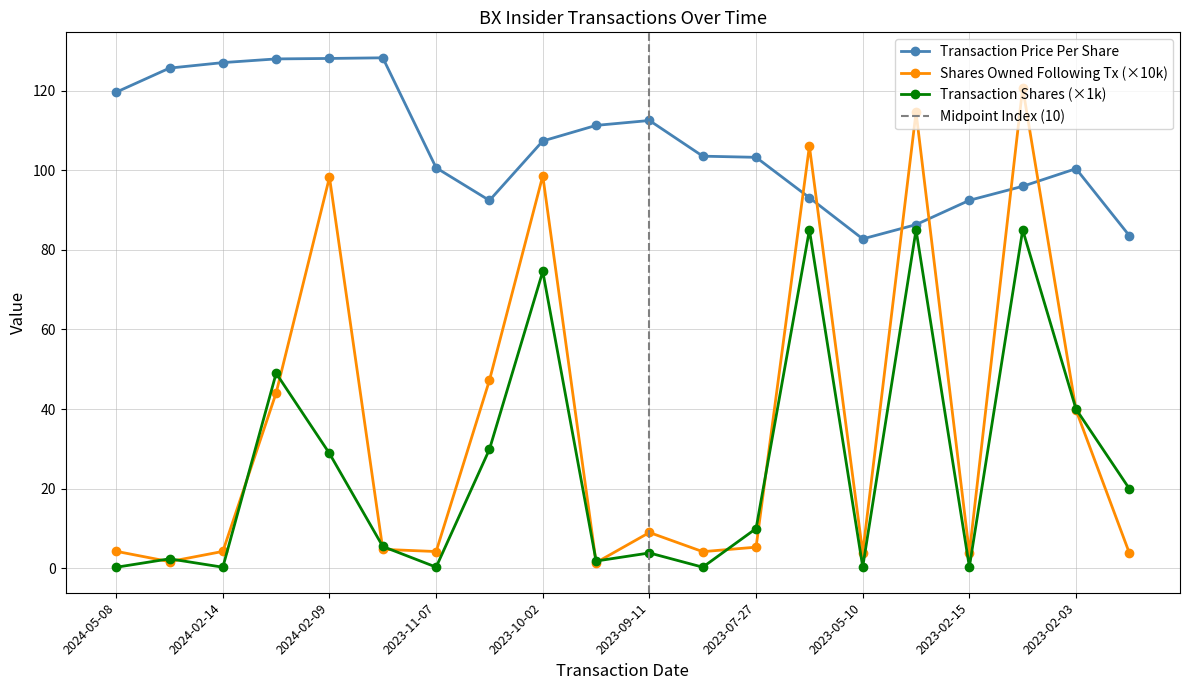

Reading right to left, what are all the values shown in this chart?

transactionPricePerShare: 83.5	100.4	95.9	92.4	86.3	82.7	93.1	103.2	103.5	112.5	111.2	107.3	92.4	100.6	128.2	128.0	127.9	127.0	125.6	119.6
sharesOwnedFollowingTransaction: 3.9	39.8	120.7	3.9	114.5	3.9	106.0	5.3	4.2	9.0	1.5	98.6	47.2	4.2	4.8	98.2	44.1	4.3	1.7	4.3
transactionShares: 20.0	40.0	85.0	0.4	85.0	0.4	85.0	10.0	0.3	3.9	1.8	74.6	29.9	0.3	5.5	28.9	49.0	0.3	2.4	0.3